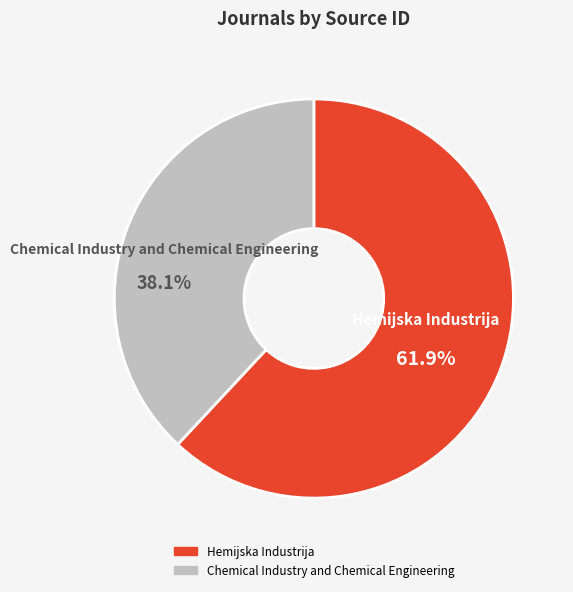

How many segments does this pie chart have?

2